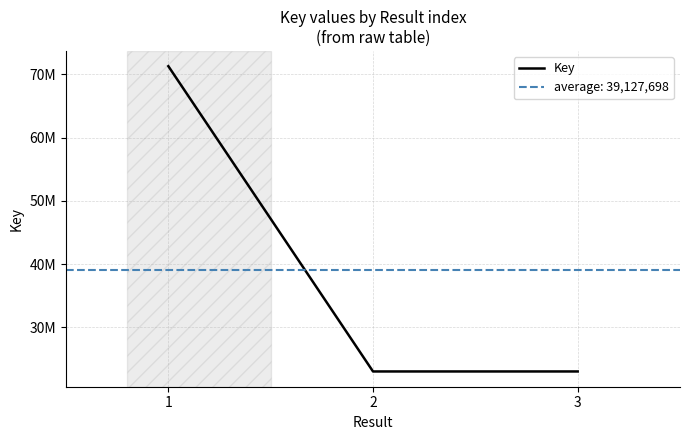

Which has a higher value, 2 or 1?

1